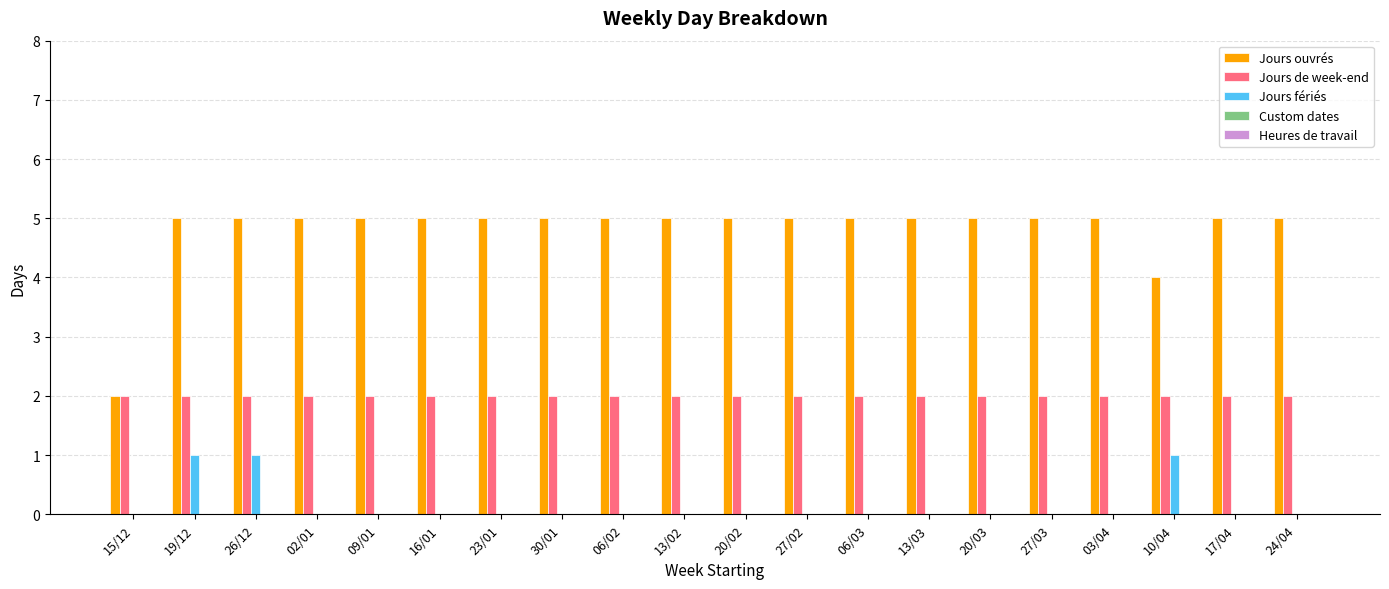

What is the sum of all Jours ouvrés values?

96